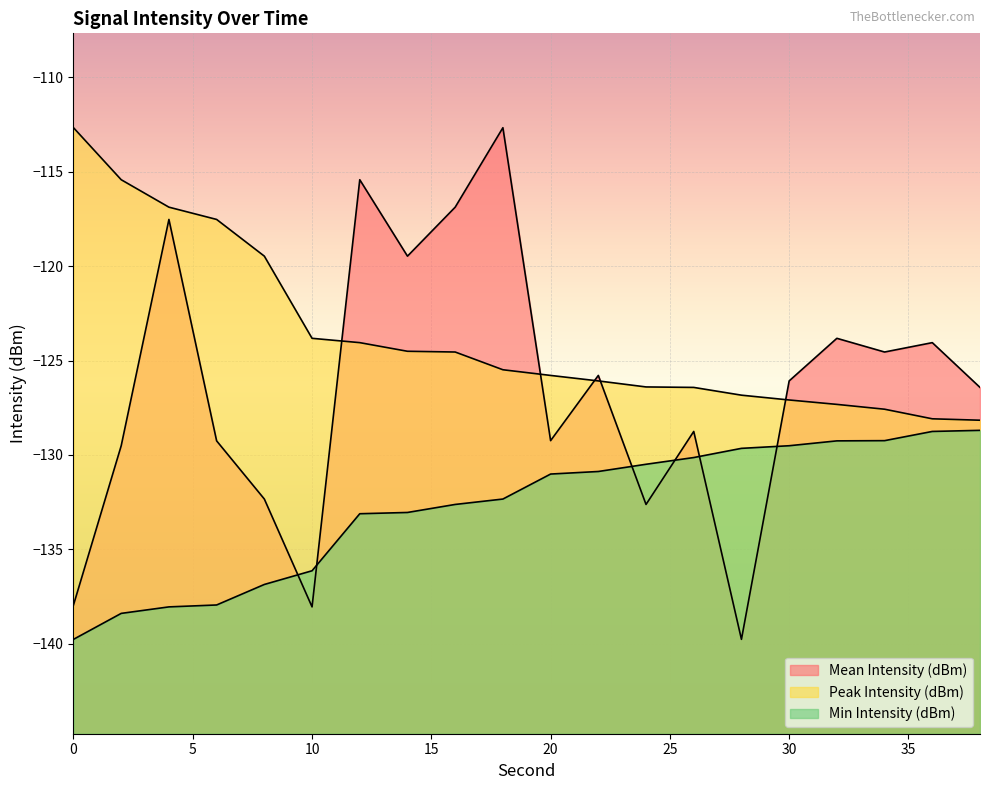

Between 22 and 36, which series saw the biggest shift?

Min Intensity (dBm)